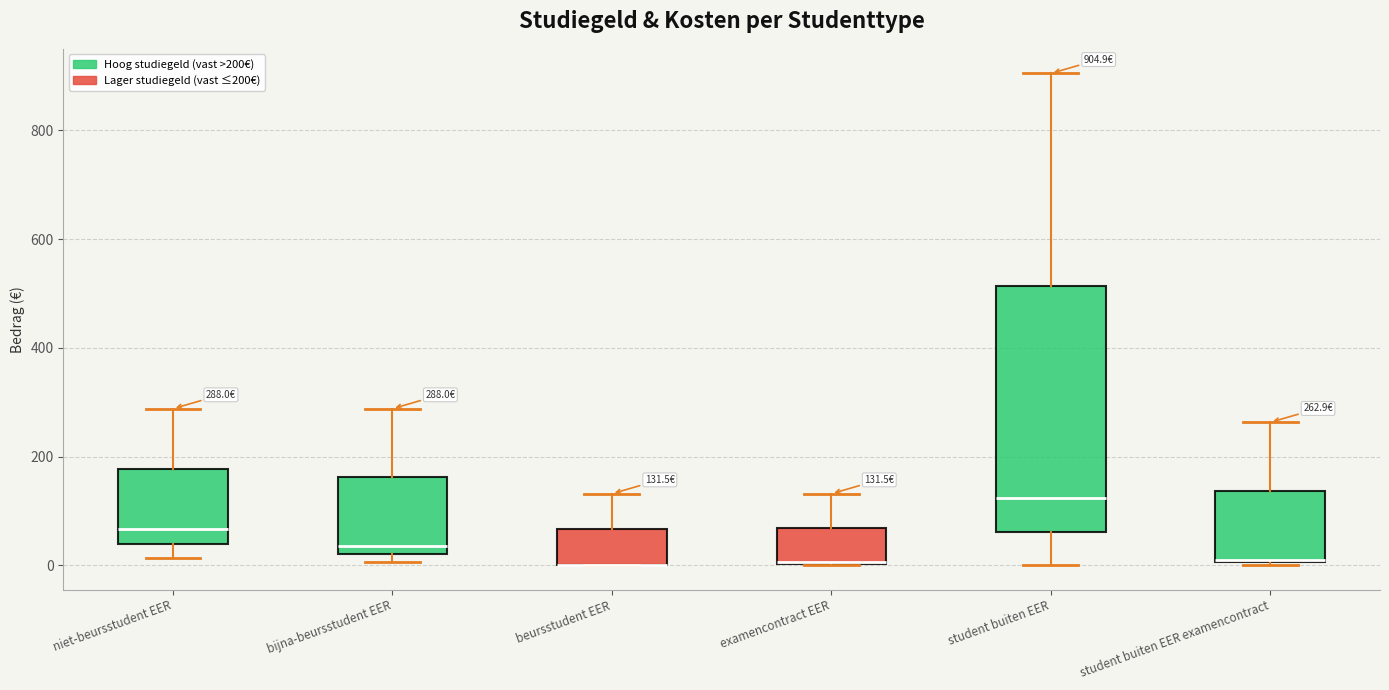

Comparing the boxes themselves (not the whiskers), which one is the tallest?

student buiten EER